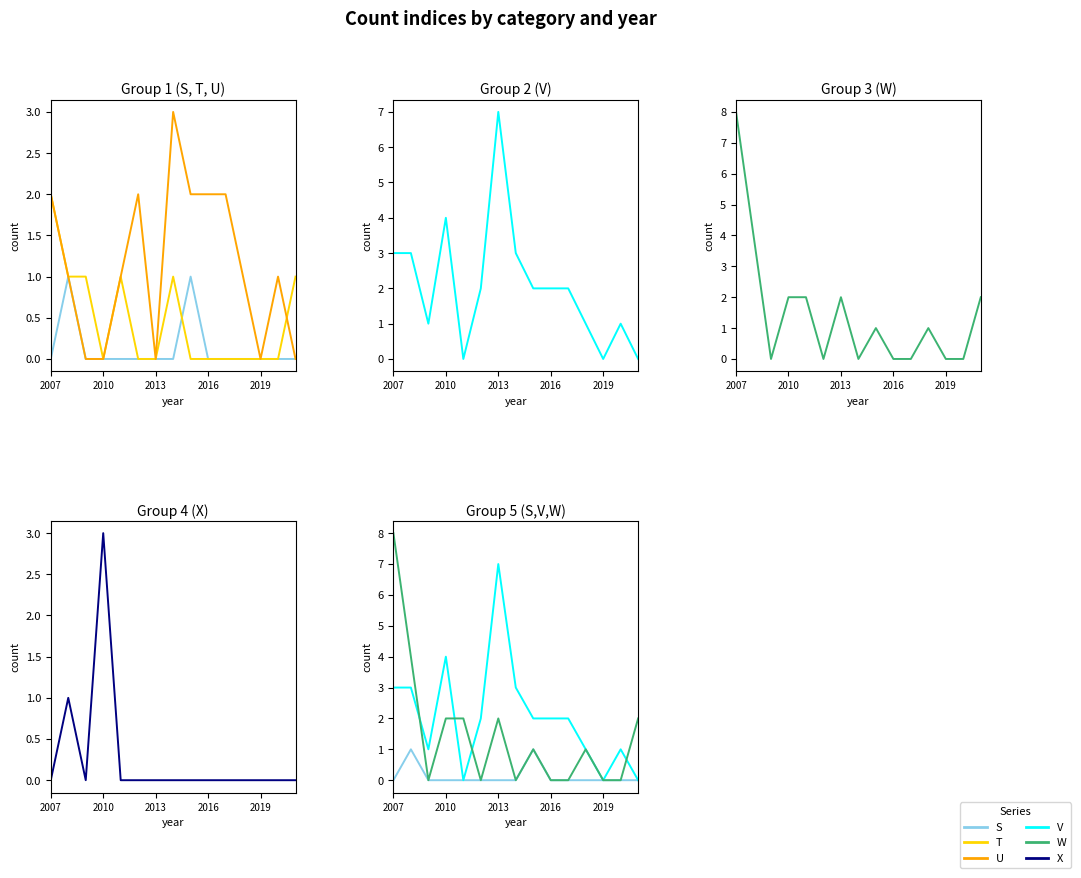

Rank the series by their maximum value, from highest to lowest.

W, V, U, X, T, S